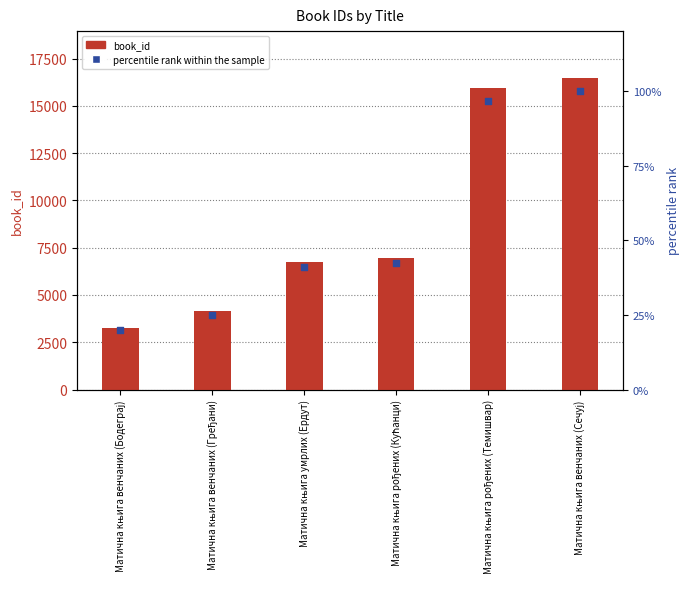

What are all the series names shown in the legend?

book_id, percentile rank within the sample